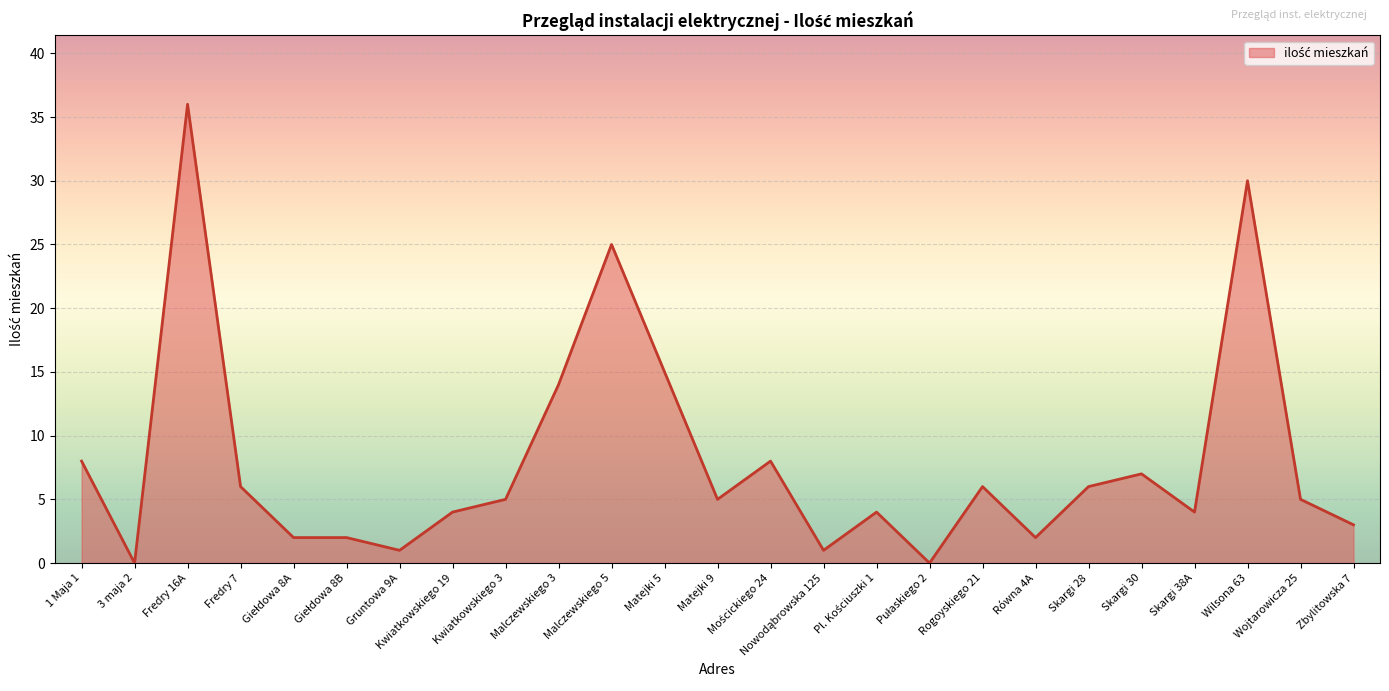

The value at 3 maja 2 is 0. True or false?

True